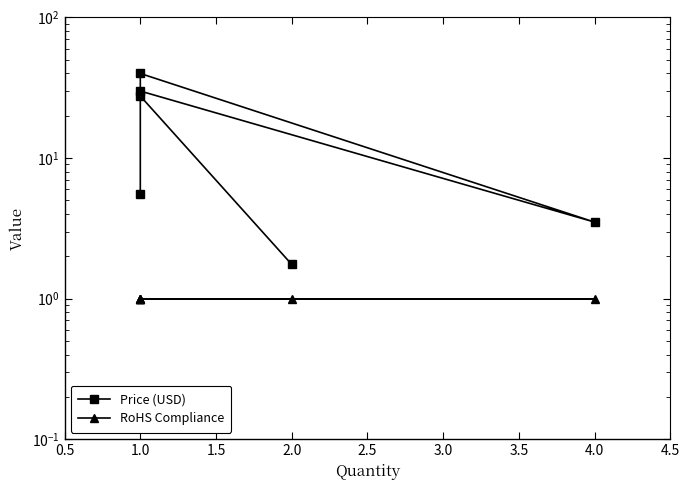

What are all the series names shown in the legend?

Price (USD), RoHS Compliance